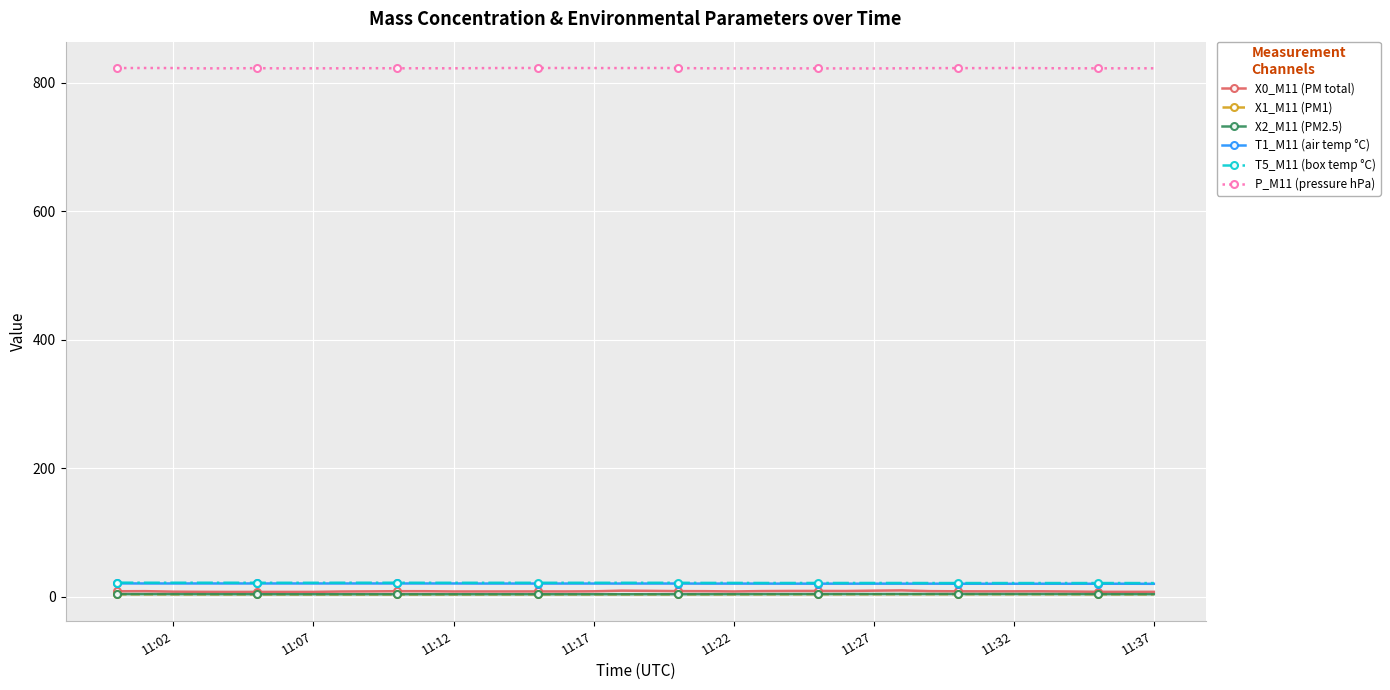

At how many categories does at least one series exceed 164?

38